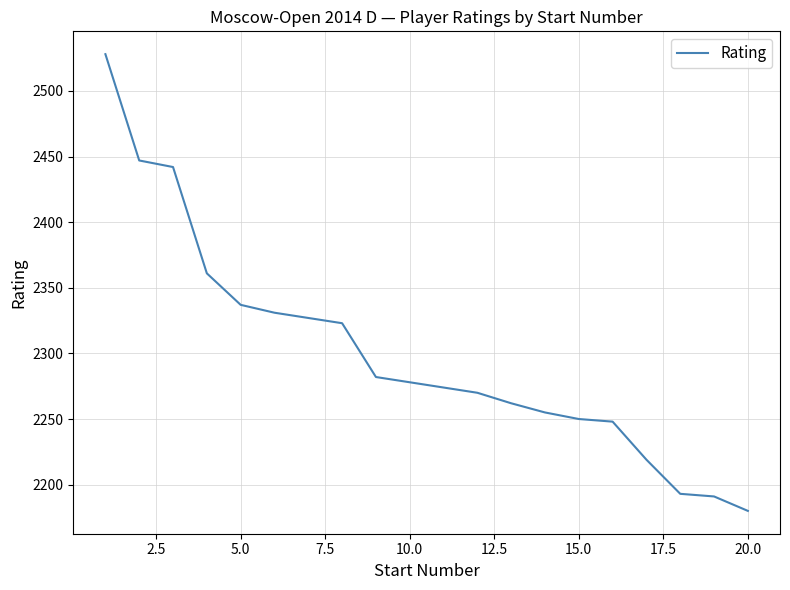

What is the greatest value displayed?

2528